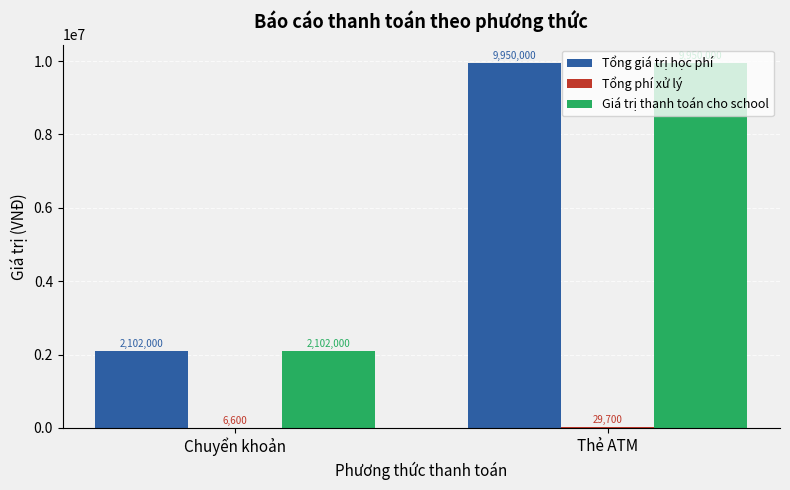

What is the sum of all Giá trị thanh toán cho school values?

12052000